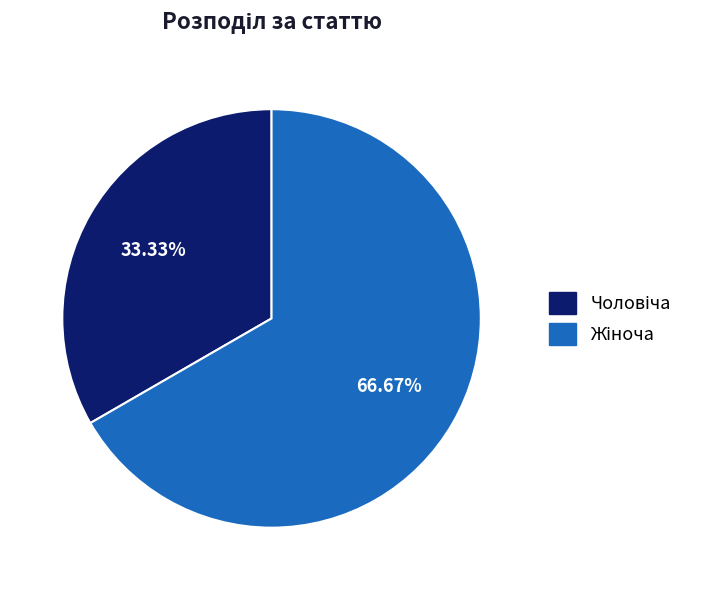

To the nearest percent, what is the difference between the largest and smallest slice percentages?

33%